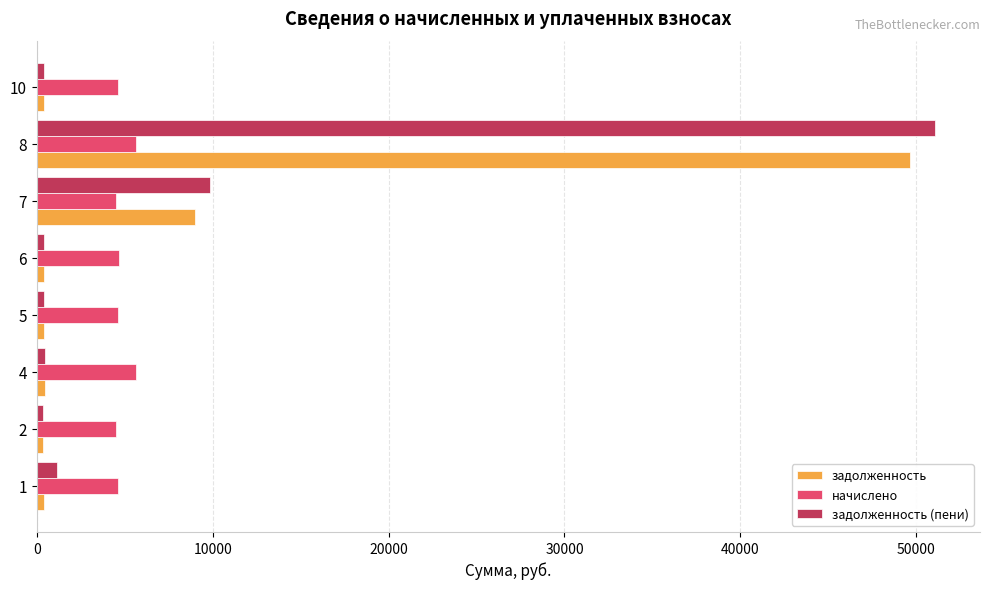

How many data points does each series have?

8